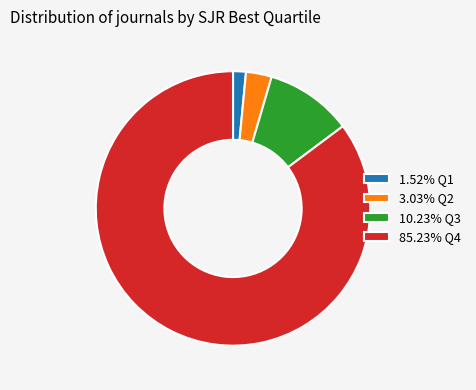

Is the sum of 3.03% Q2 and 10.23% Q3 greater than half?

No